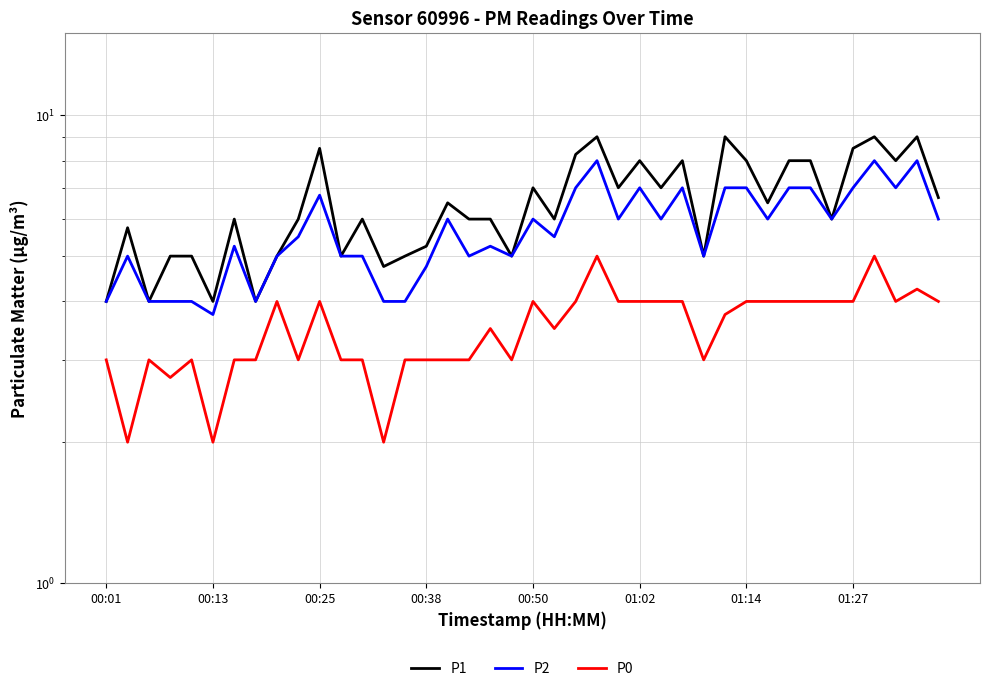

What position from the left is 00:50?

21